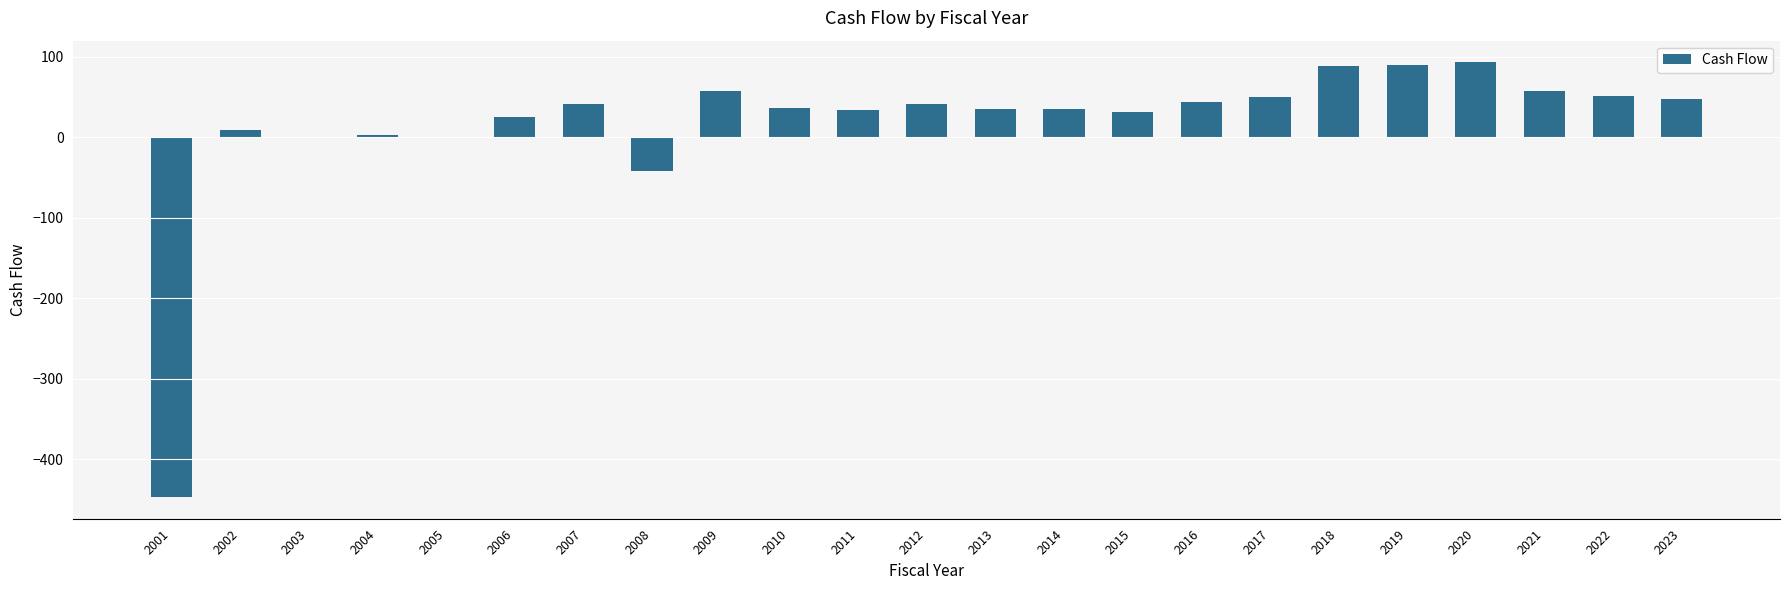

What is the greatest value displayed?

93.1